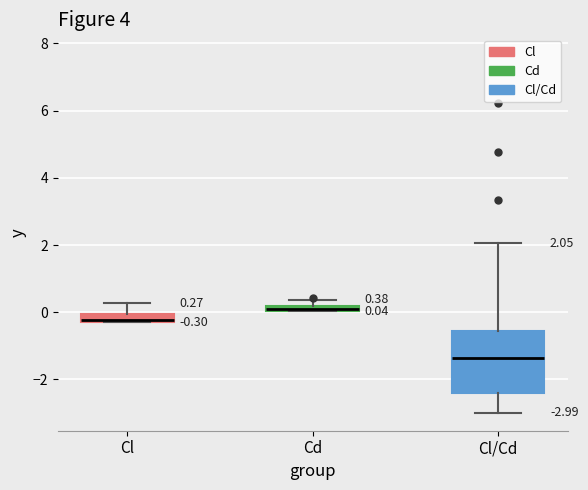

Comparing the boxes themselves (not the whiskers), which one is the tallest?

Cl/Cd